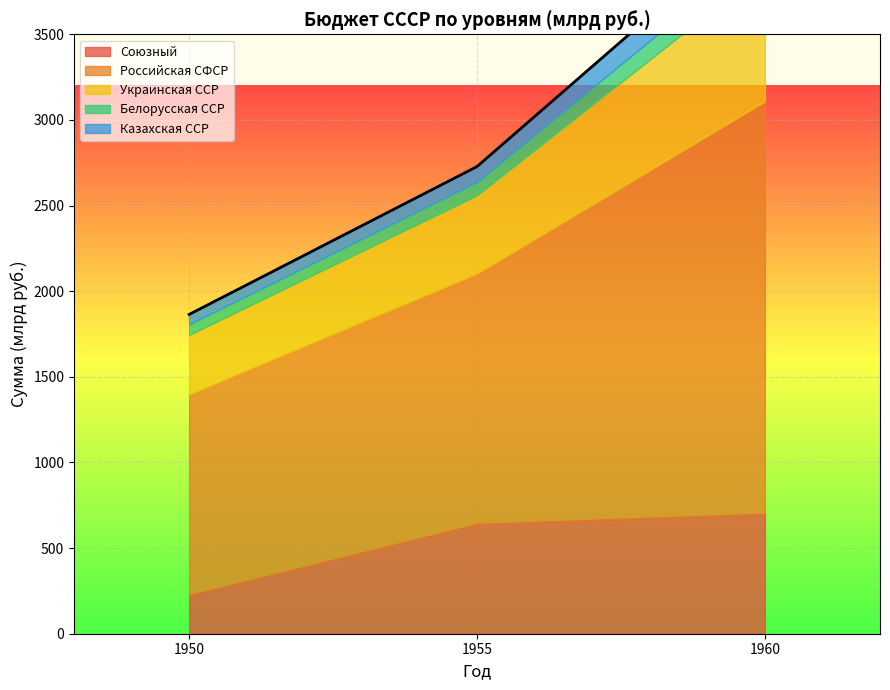

What is the maximum value shown in the chart?

2408.8